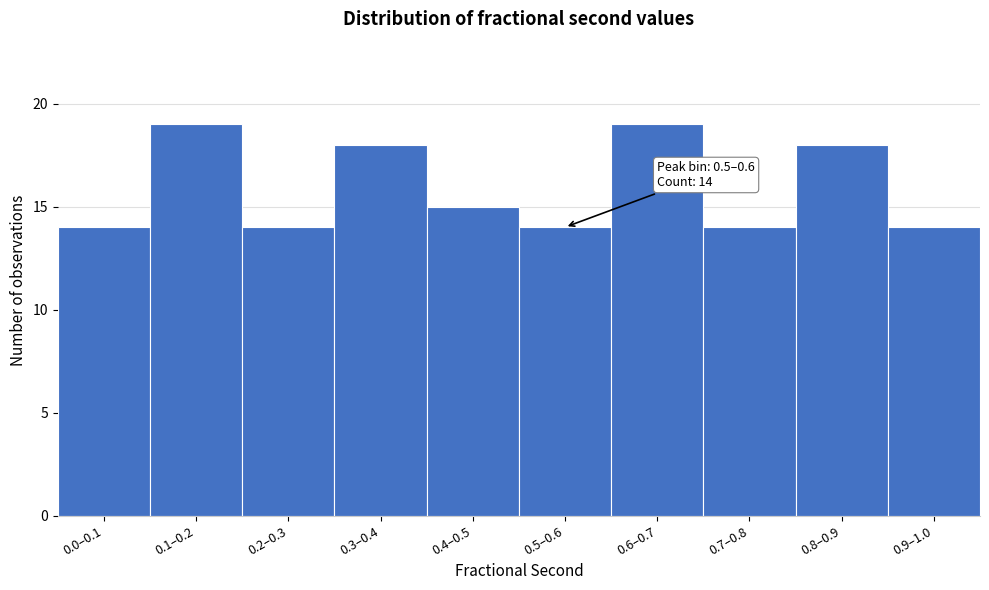

Reading right to left, list all the values displayed in this chart.

0.9–1.0=14	0.8–0.9=18	0.7–0.8=14	0.6–0.7=19	0.5–0.6=14	0.4–0.5=15	0.3–0.4=18	0.2–0.3=14	0.1–0.2=19	0.0–0.1=14